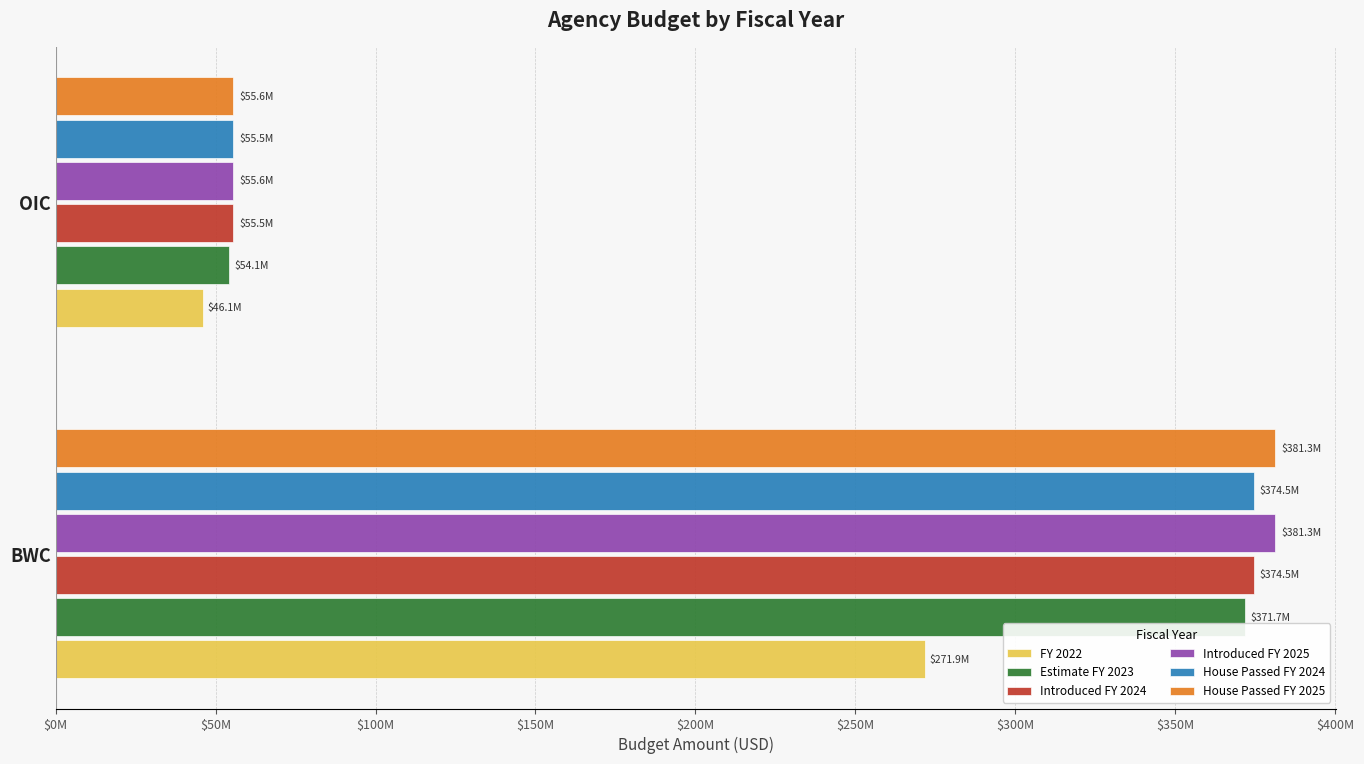

At how many categories does at least one series exceed 228268551?

1